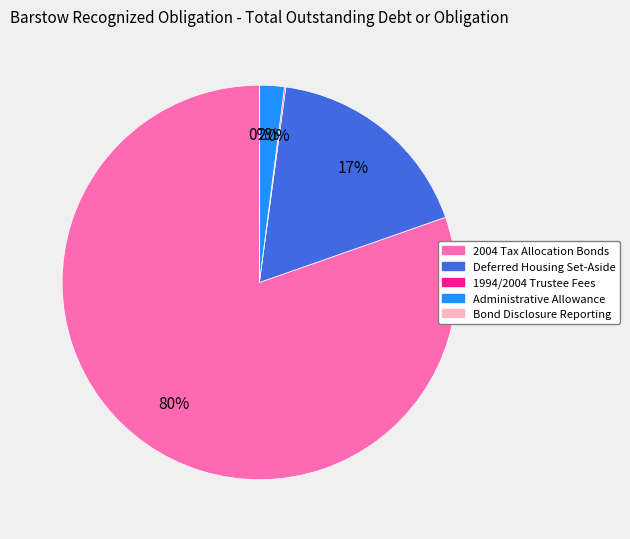

Which category has the biggest portion of the pie?

2004 Tax Allocation Bonds